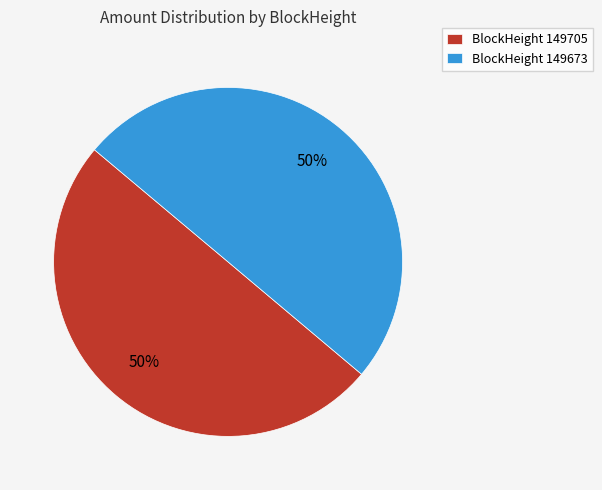

What is the ratio of the value at BlockHeight 149705 to the value at BlockHeight 149673?

1.0